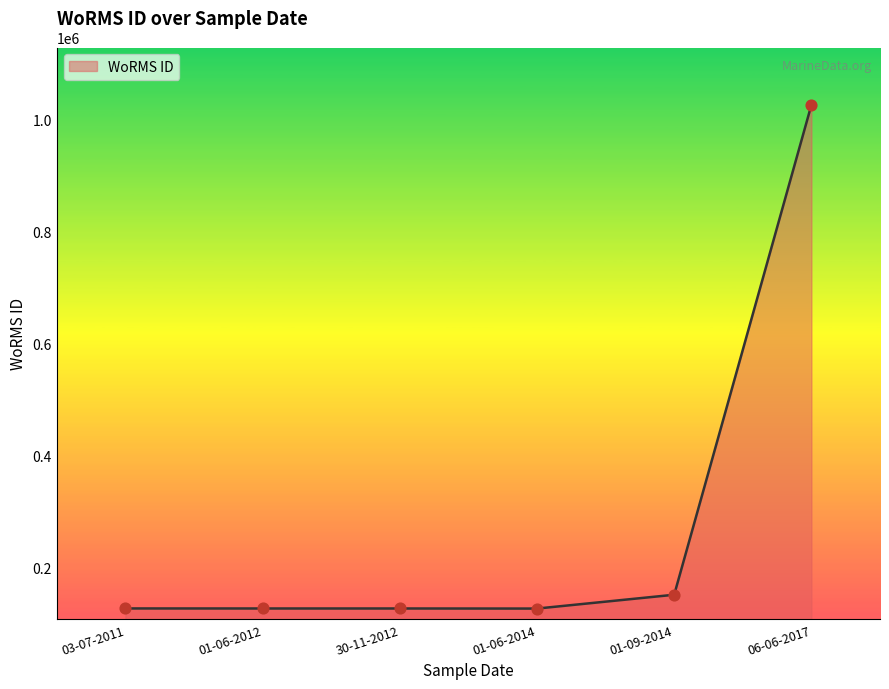

What is the change in value from 03-07-2011 to 01-06-2012?

-61